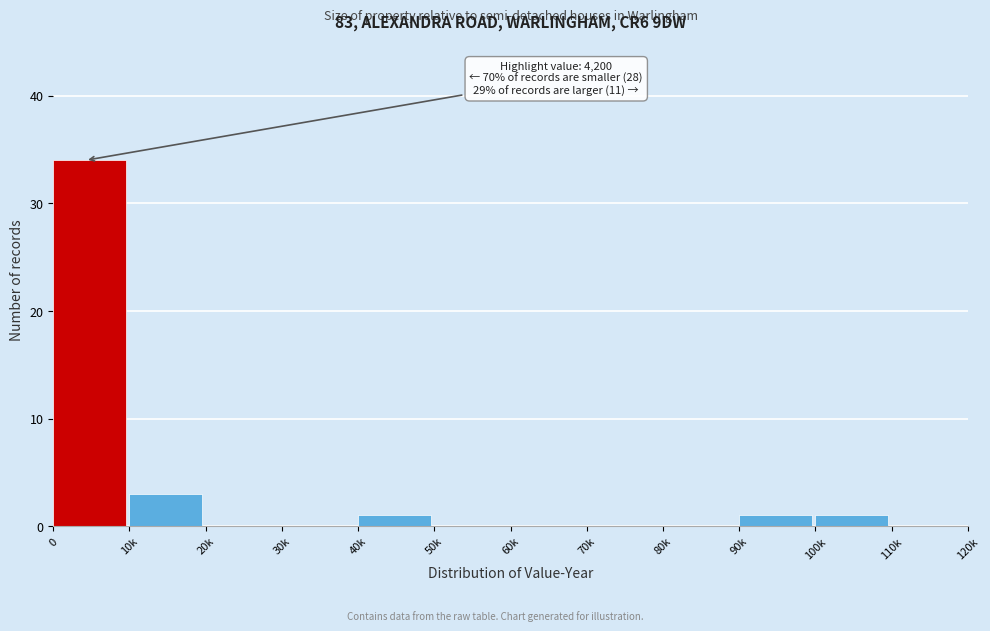

Reading right to left, extract all data points from this chart.

110k=0	100k=1	90k=1	80k=0	70k=0	60k=0	50k=0	40k=1	30k=0	20k=0	10k=3	0=34